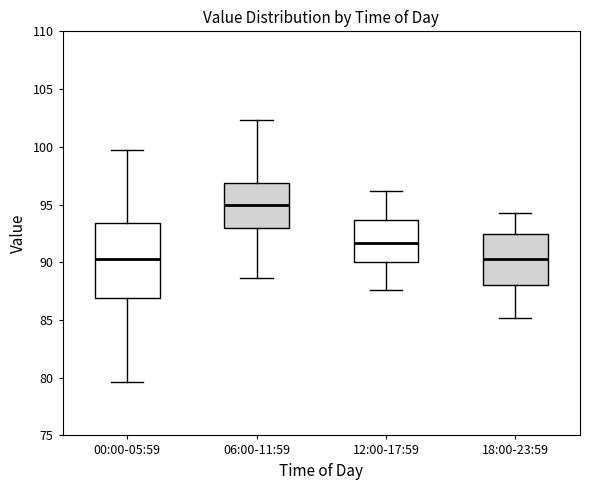

Where does the median line of the box for 00:00-05:59 sit on the y-axis? The values are not printed on the chart, so give them approximately, as read against the axis.

90.5